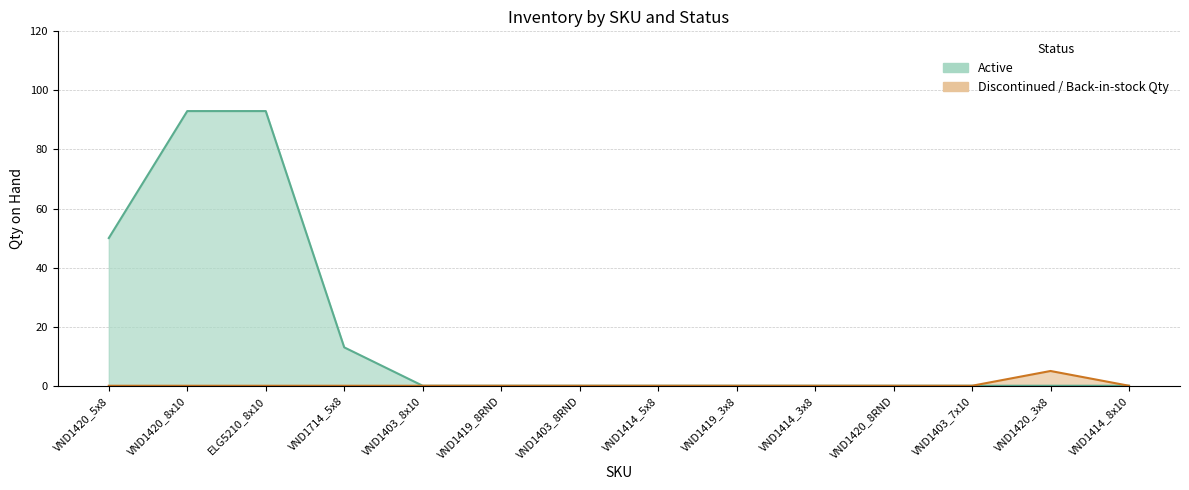

Rank the series by their average value, from lowest to highest.

Discontinued, Active